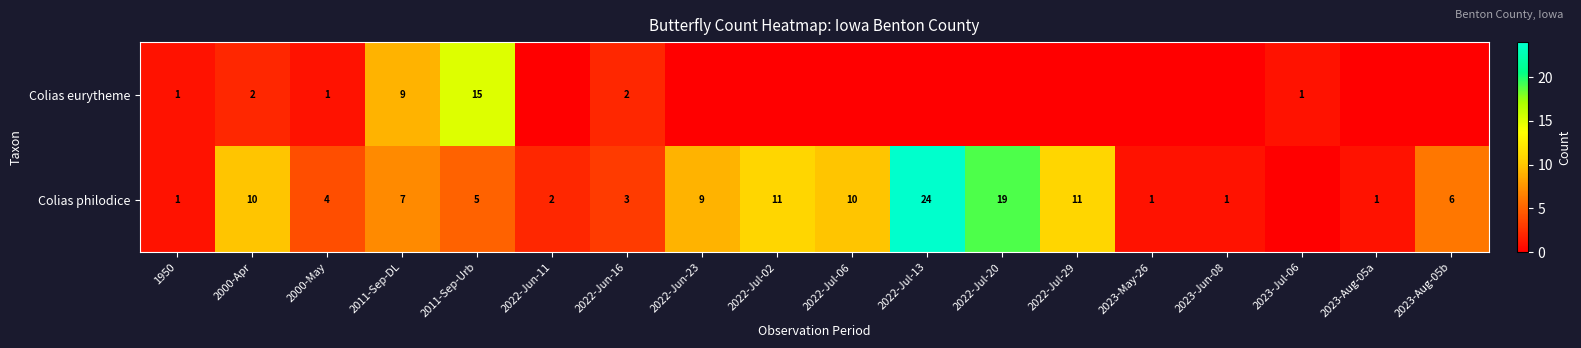

What is the spread (max minus min) of values at 2022-Jun-16?

1